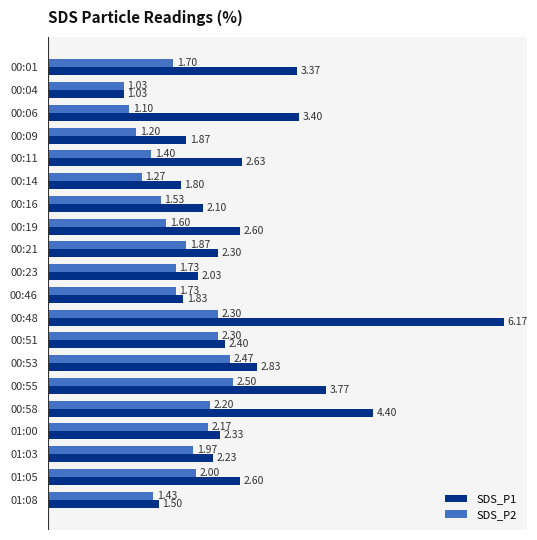

Between 00:48 and 01:03, which series saw the biggest shift?

SDS_P1